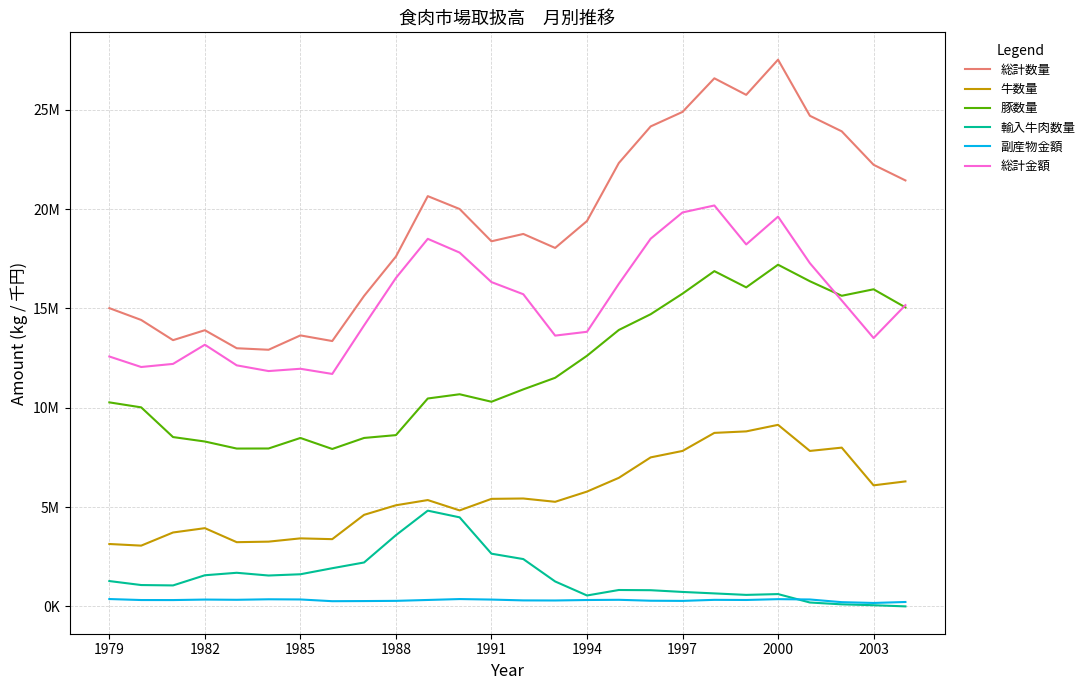

Does the chart have visible grid lines?

Yes